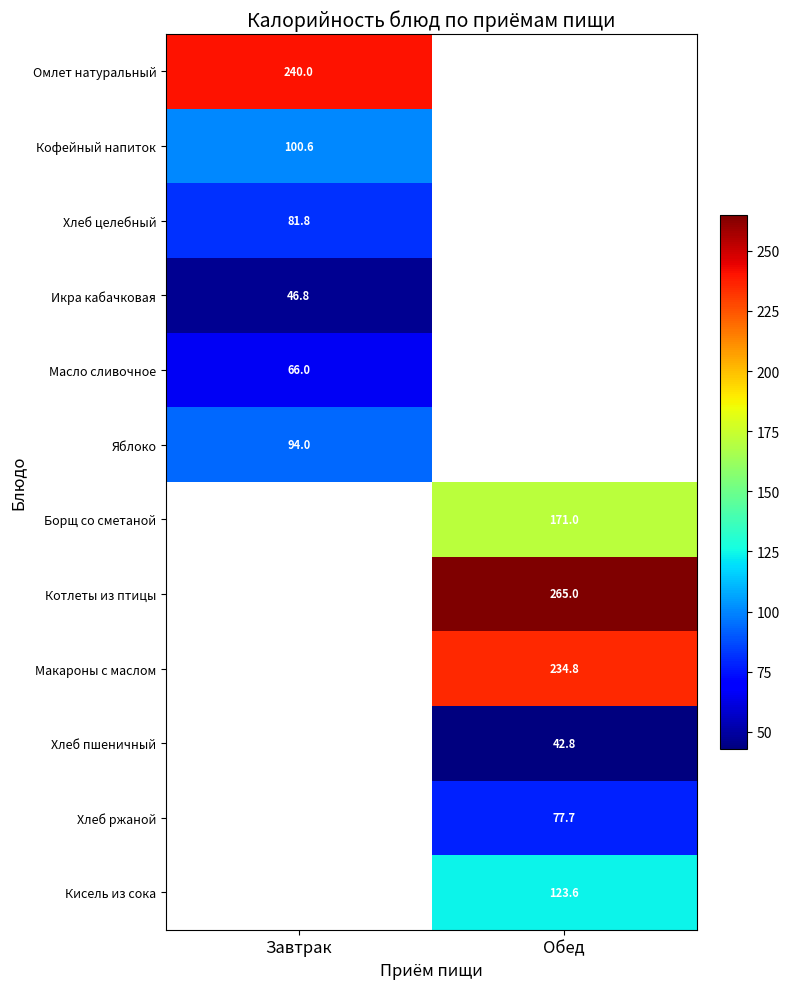

Which label corresponds to the largest value in the chart?

Обед